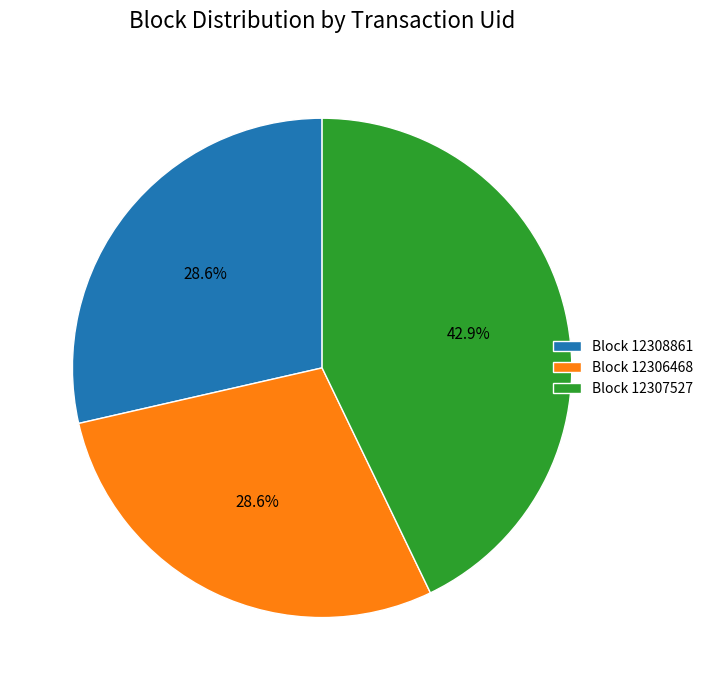

Approximately how many times larger is the value at Block 12308861 compared to Block 12307527?

0.7